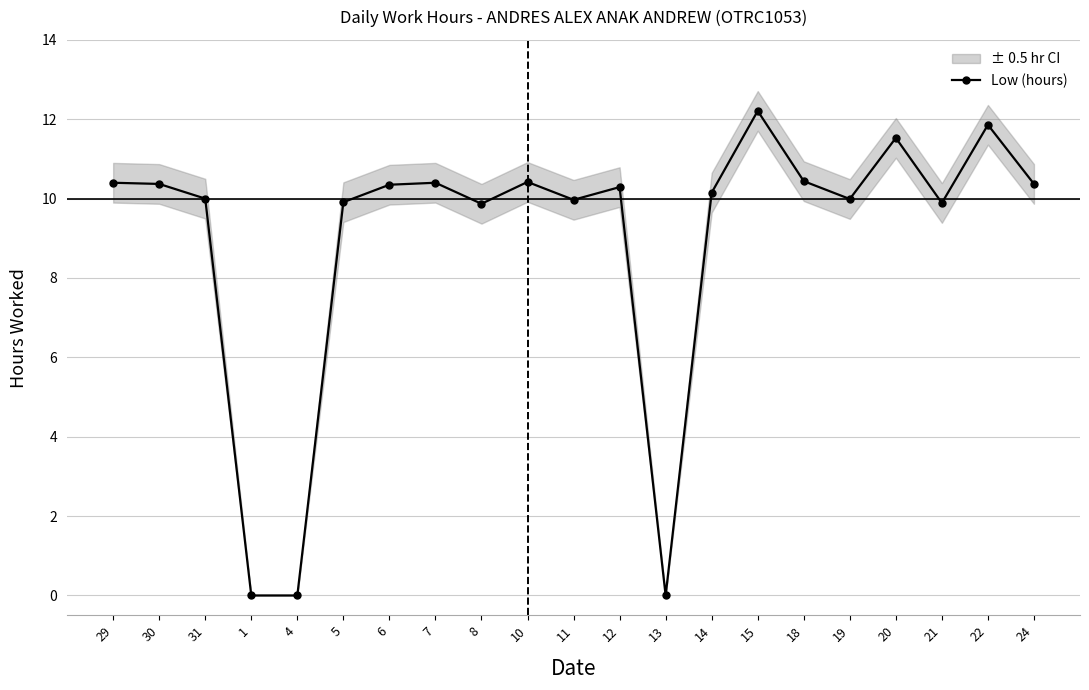

The value at 14 is 10.2. True or false?

True